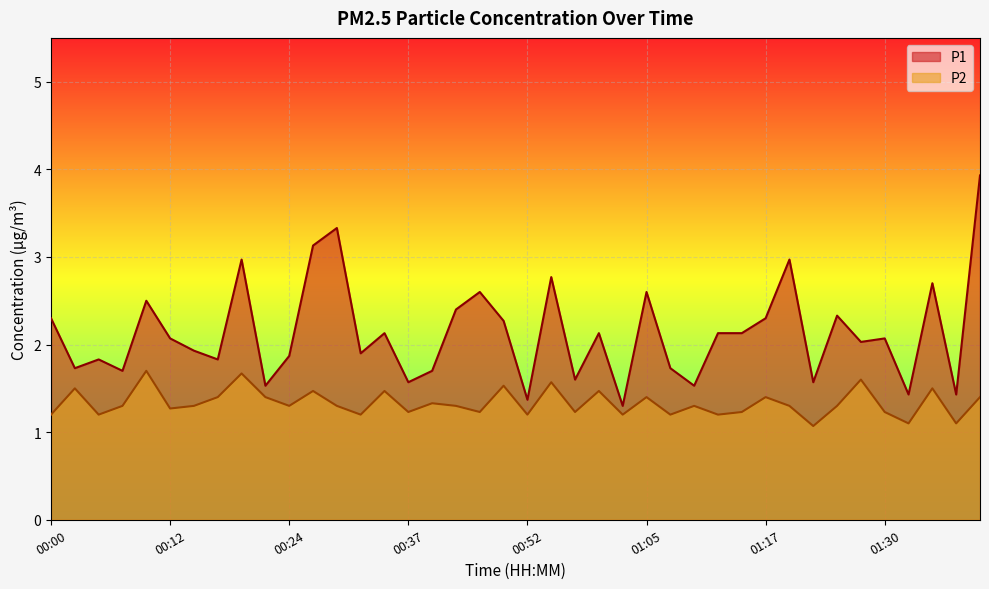

At which category does the chart reach its minimum across all series?

01:23